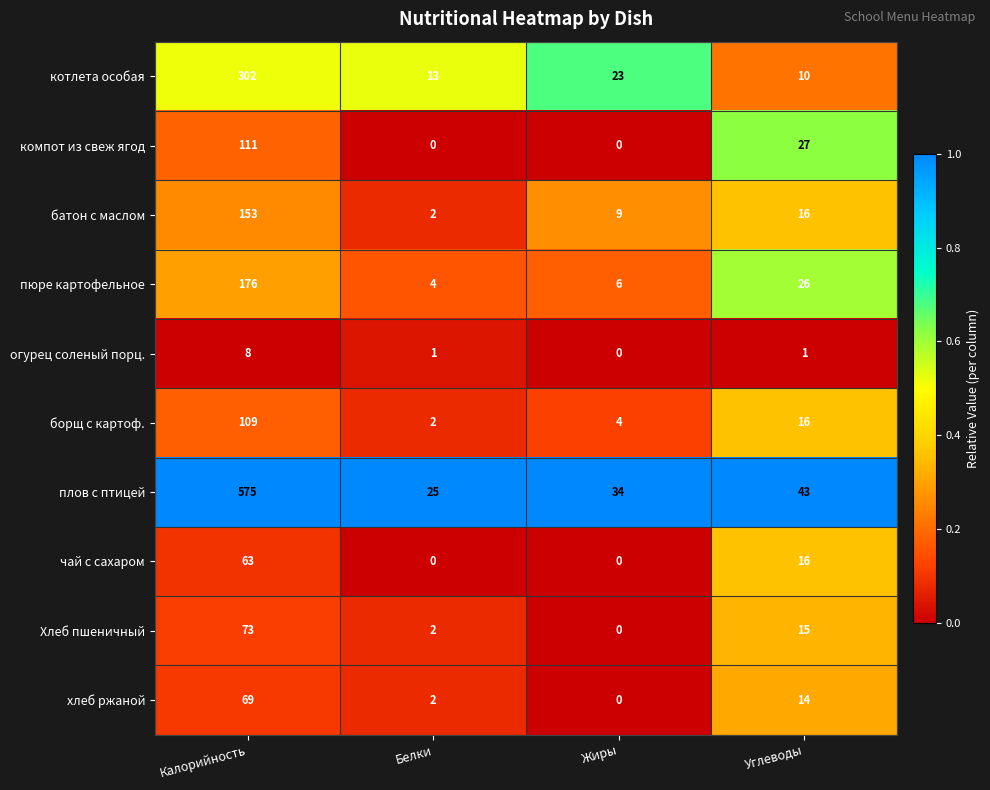

At which label does котлета особая first exceed 23?

Калорийность